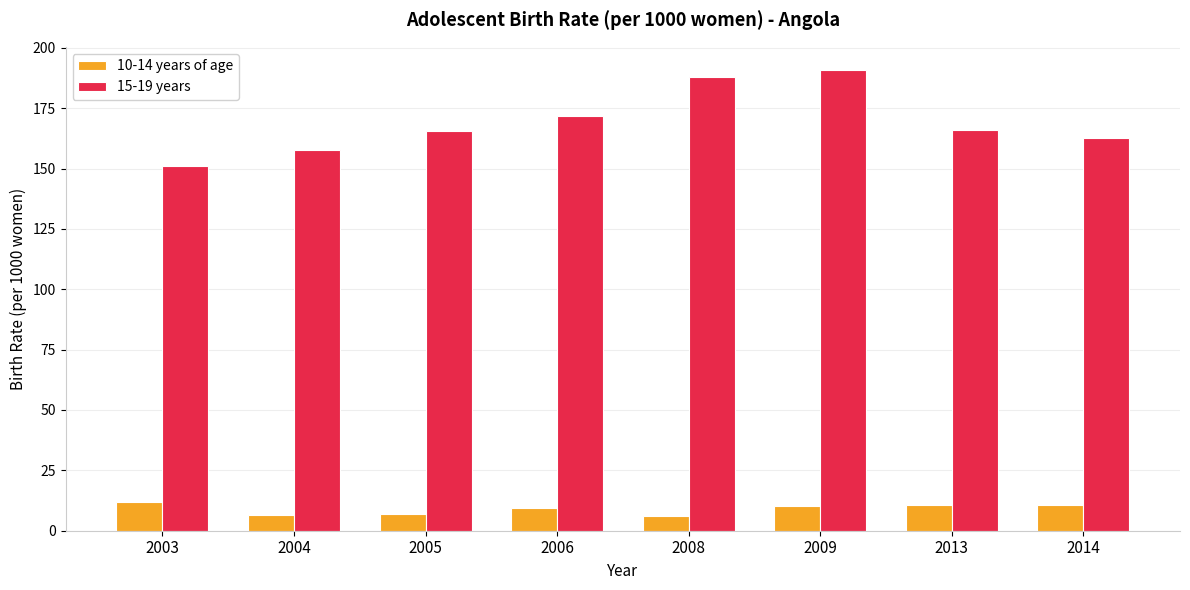

What is the sum of all 10-14 years of age values?

72.6